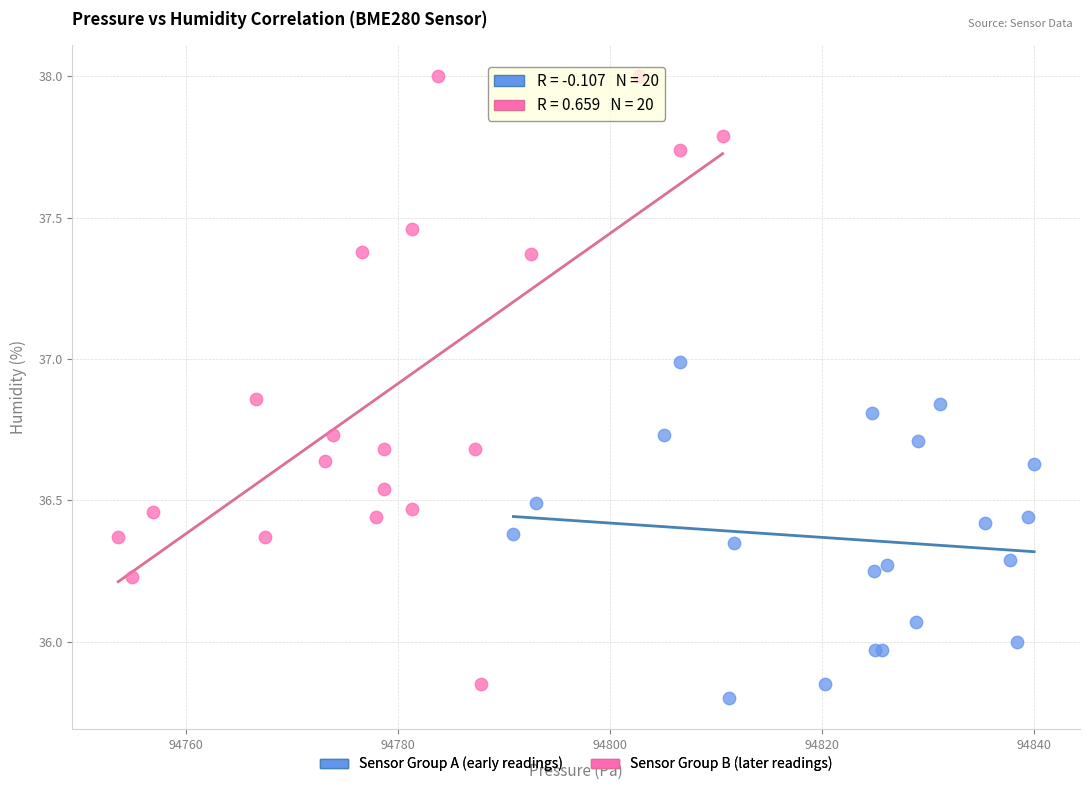

Which series has the largest Y range (max minus min)?

Sensor Group B (later readings)